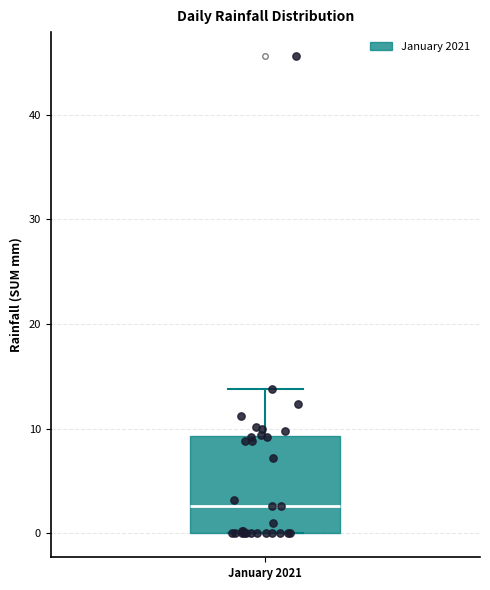

Where does the upper whisker of the box for January 2021 end on the y-axis? The values are not printed on the chart, so give them approximately, as read against the axis.

14